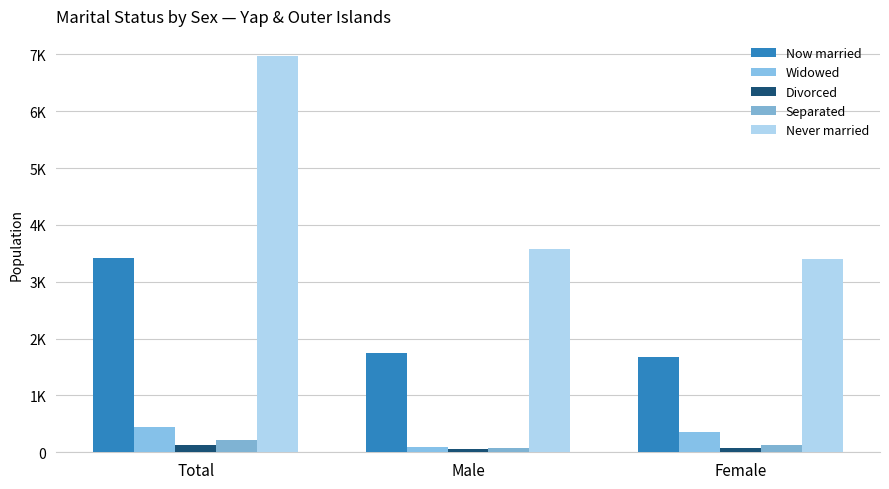

Between Total and Female, which is larger?

Total